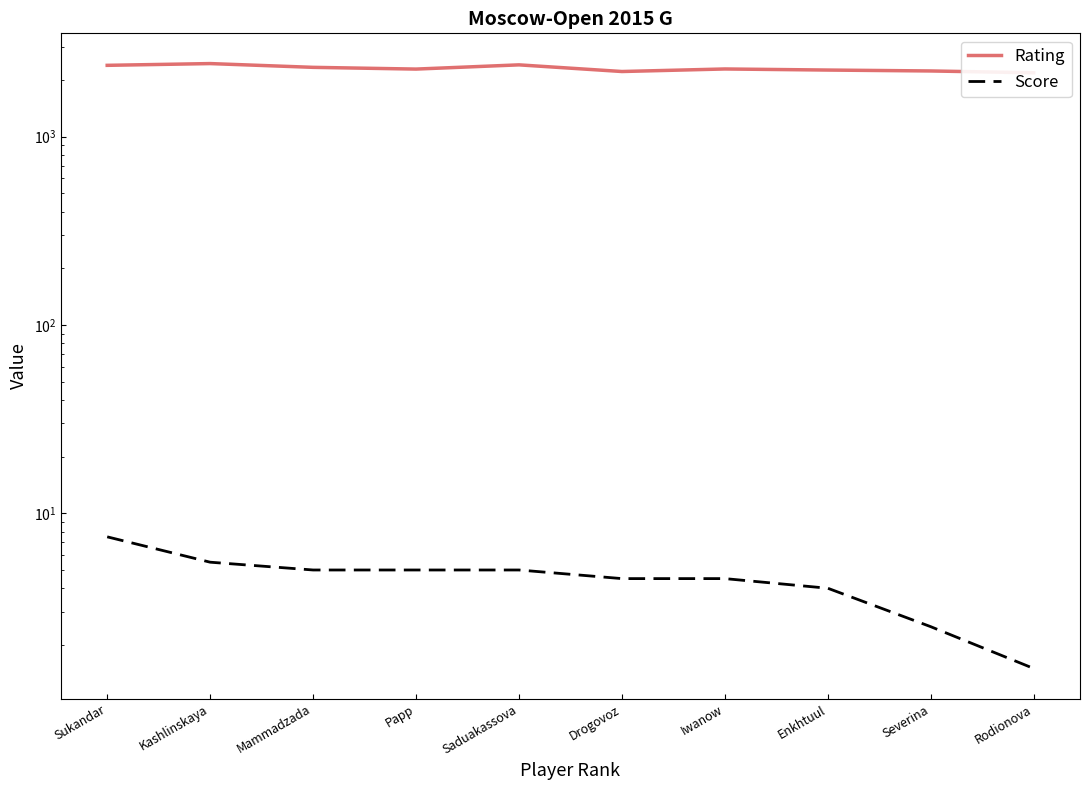

How many lines are shown in the chart?

2